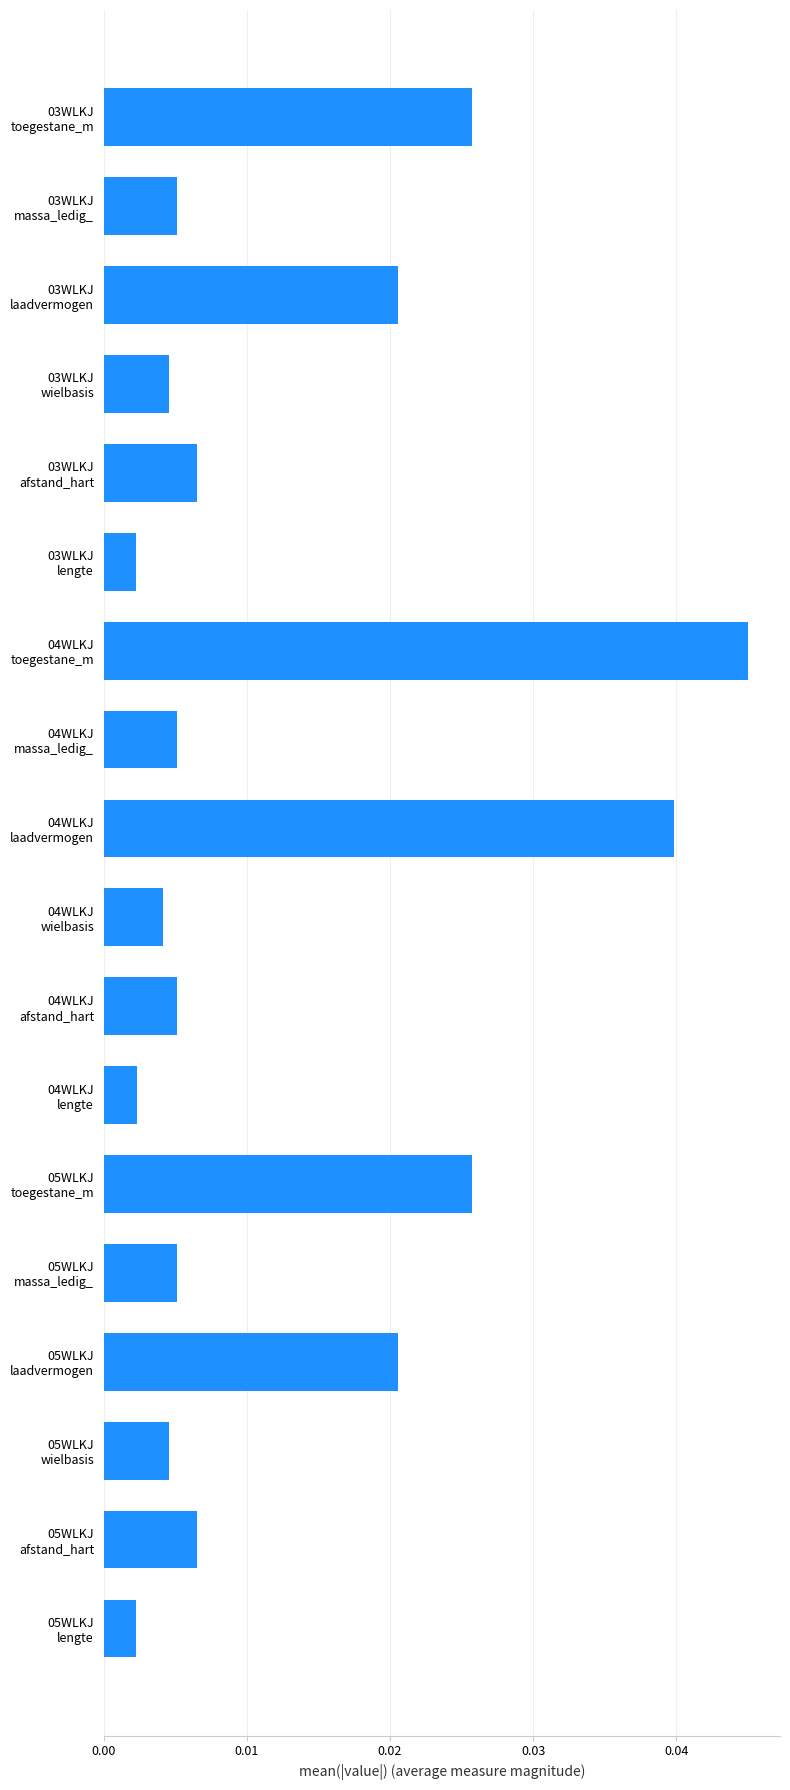

Which label corresponds to the largest value in the chart?

04WLKJ
toegestane_m